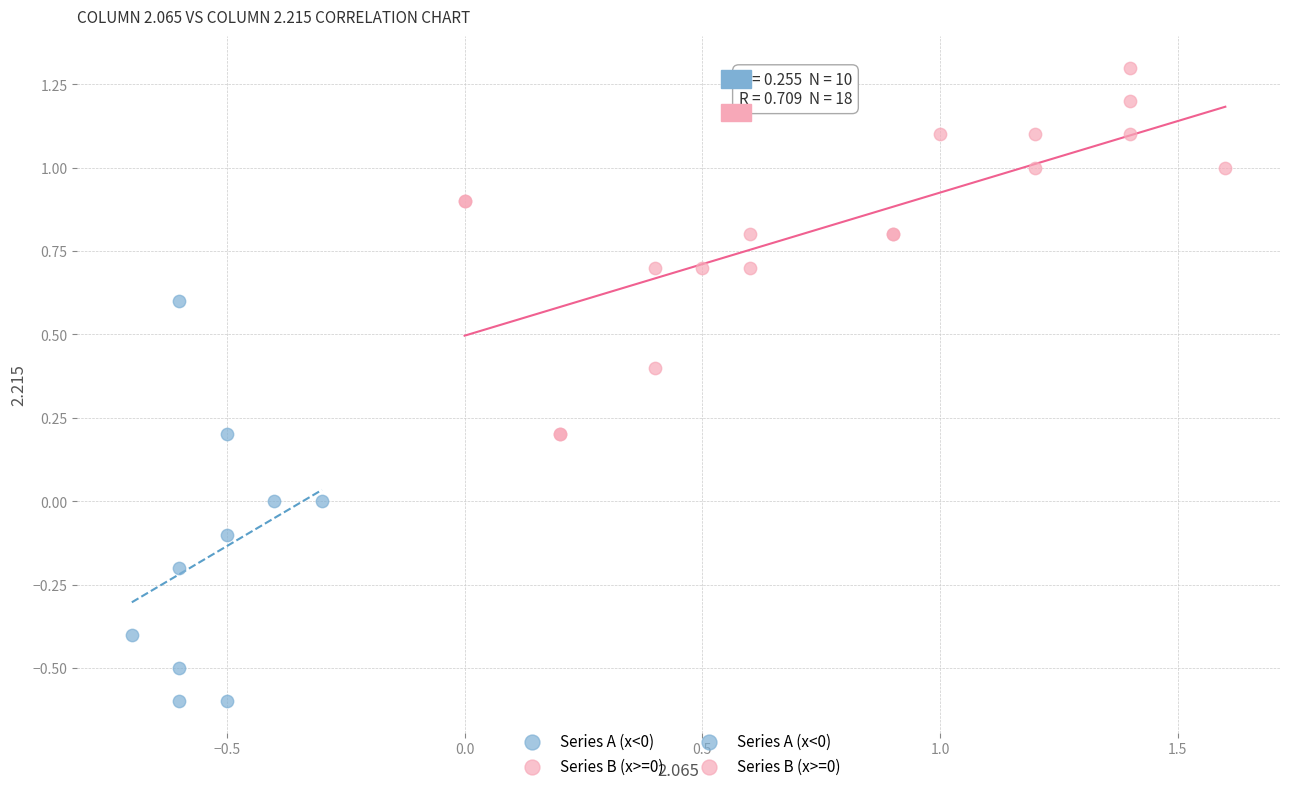

Which series reaches the maximum Y coordinate?

Series B (x>=0)